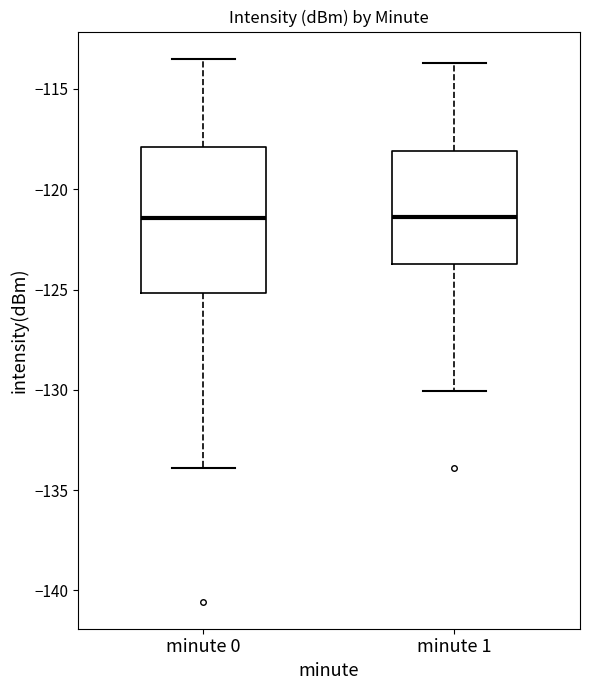

Reading left to right, transcribe this box plot: for each box, give where its median line is, the range the box spans, and where its two whiskers end, as read against the y-axis. The values are not printed on the chart, so give them approximately, as read against the axis.

minute 0: median -121.5, box -125.0 to -118.0, whiskers -134.0 to -113.5
minute 1: median -121.5, box -123.5 to -118.0, whiskers -130.0 to -113.5